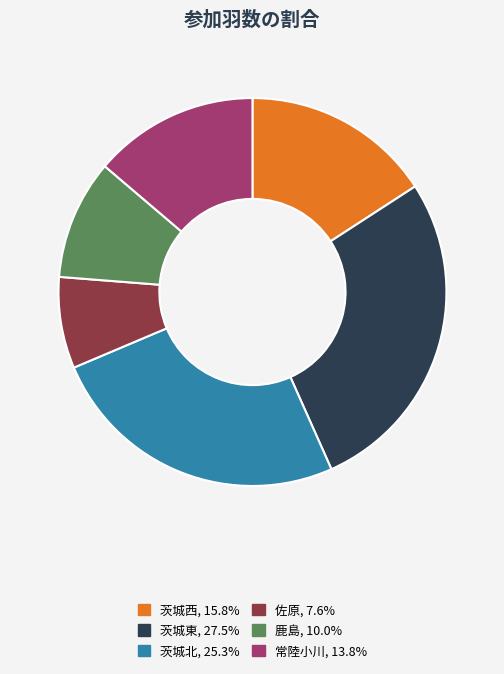

How many segments does this pie chart have?

6